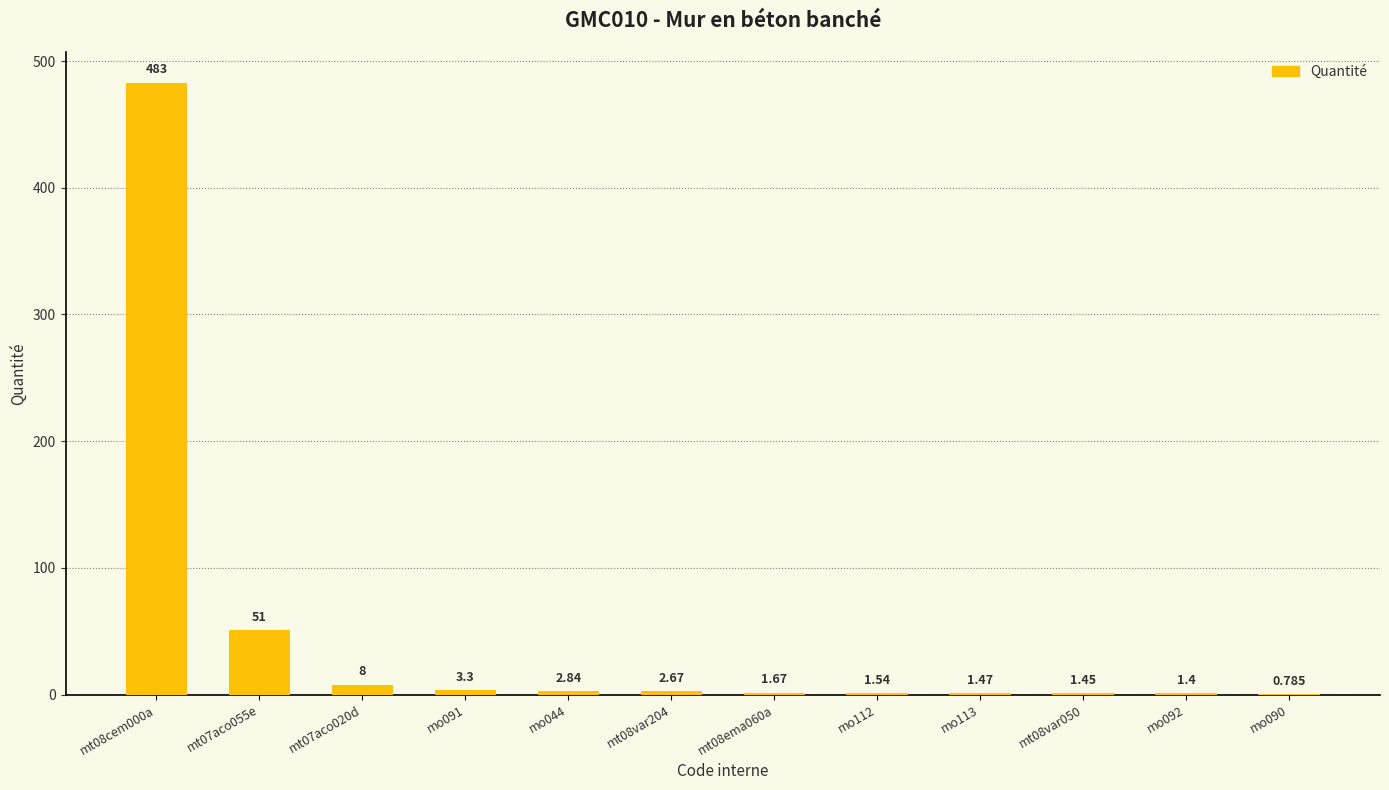

How many distinct data groups are displayed?

1